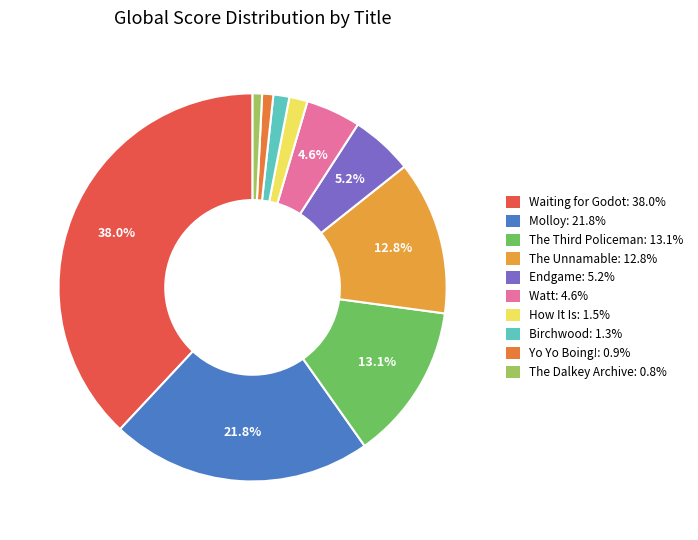

Which category has the biggest portion of the pie?

Waiting for Godot